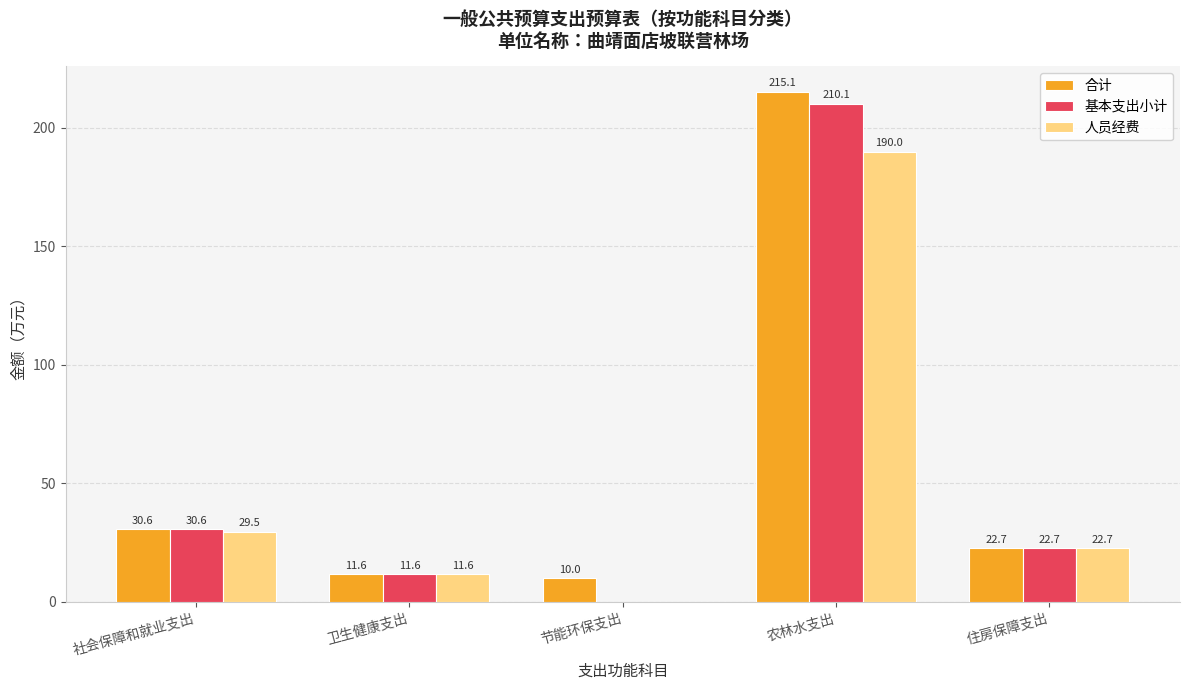

What is the maximum value shown in the chart?

215.1